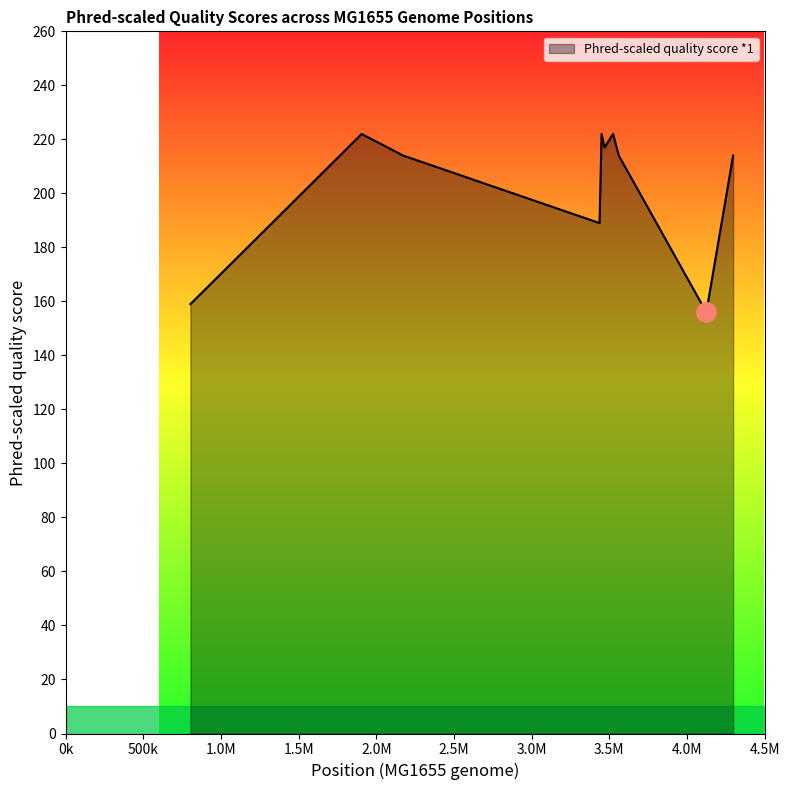

What is the minimum value shown in the chart?

156